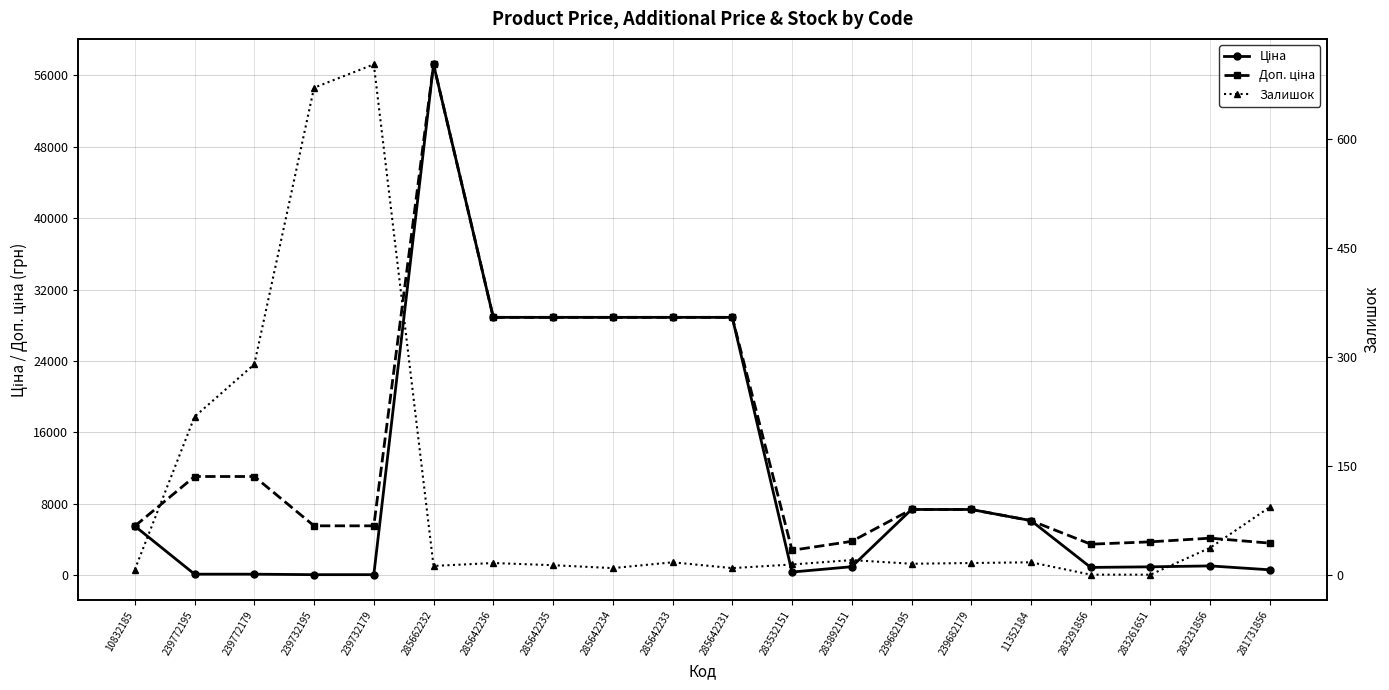

Does the chart display data point markers on the line(s)?

Yes